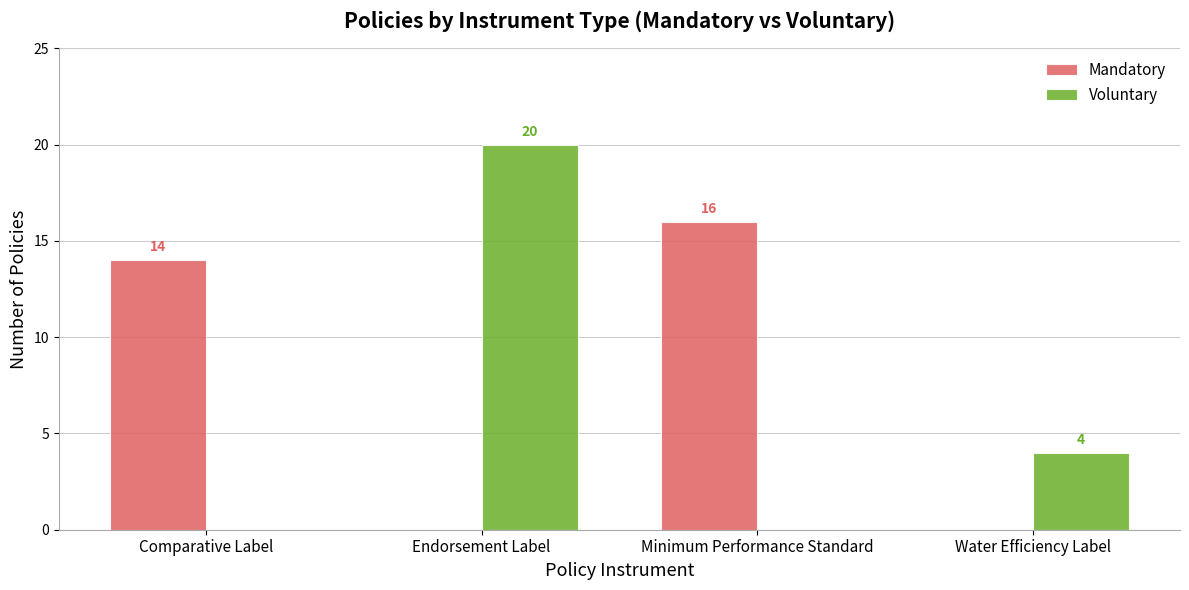

The Voluntary series shows 20 at Endorsement Label. True or false?

True